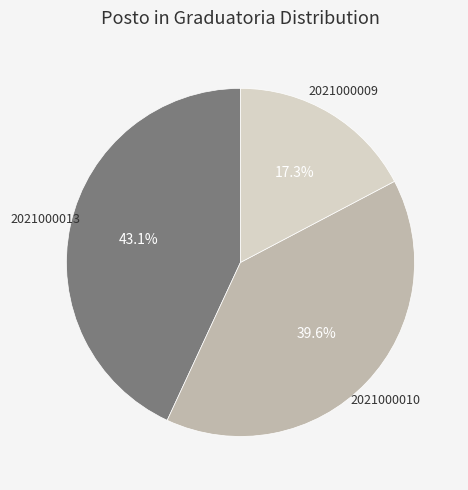

Is there any slice that represents more than half of the pie?

No